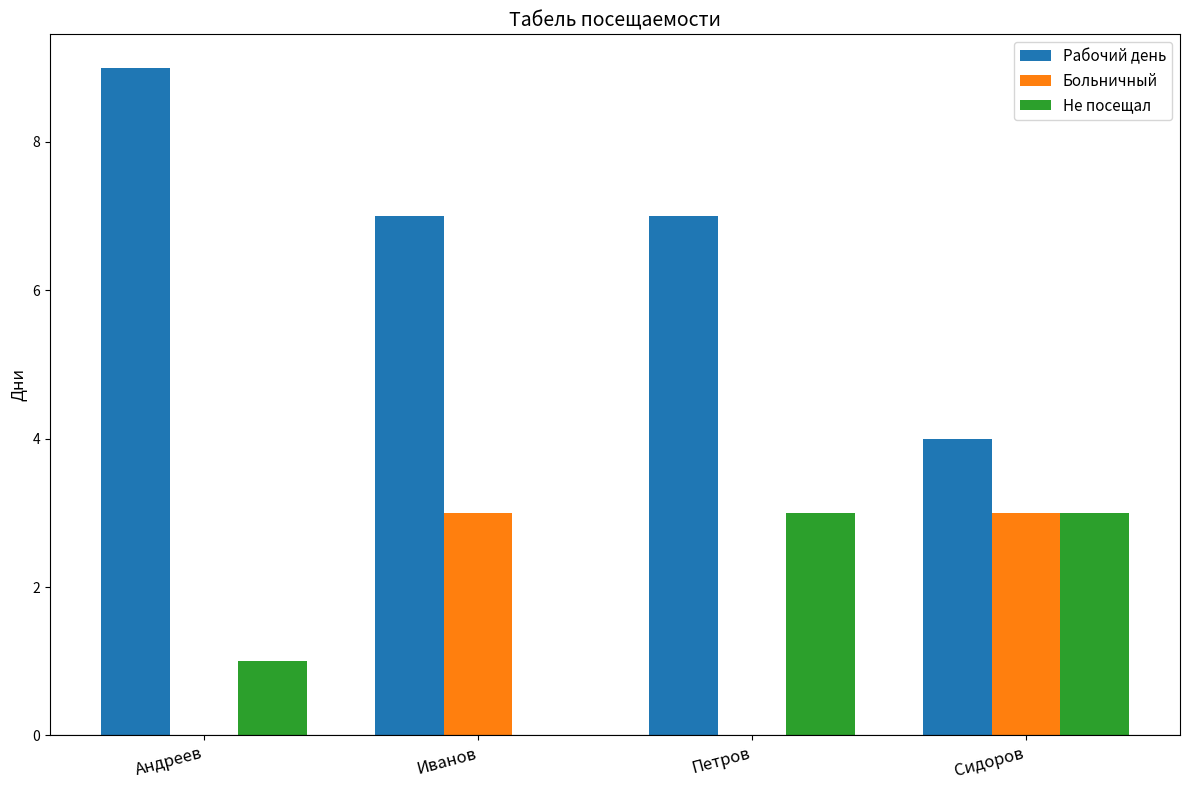

What is the sum of all Рабочий день values?

27